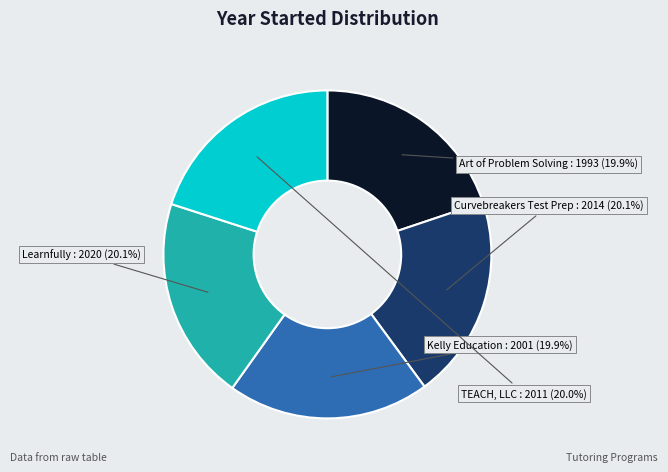

How many segments does this pie chart have?

5